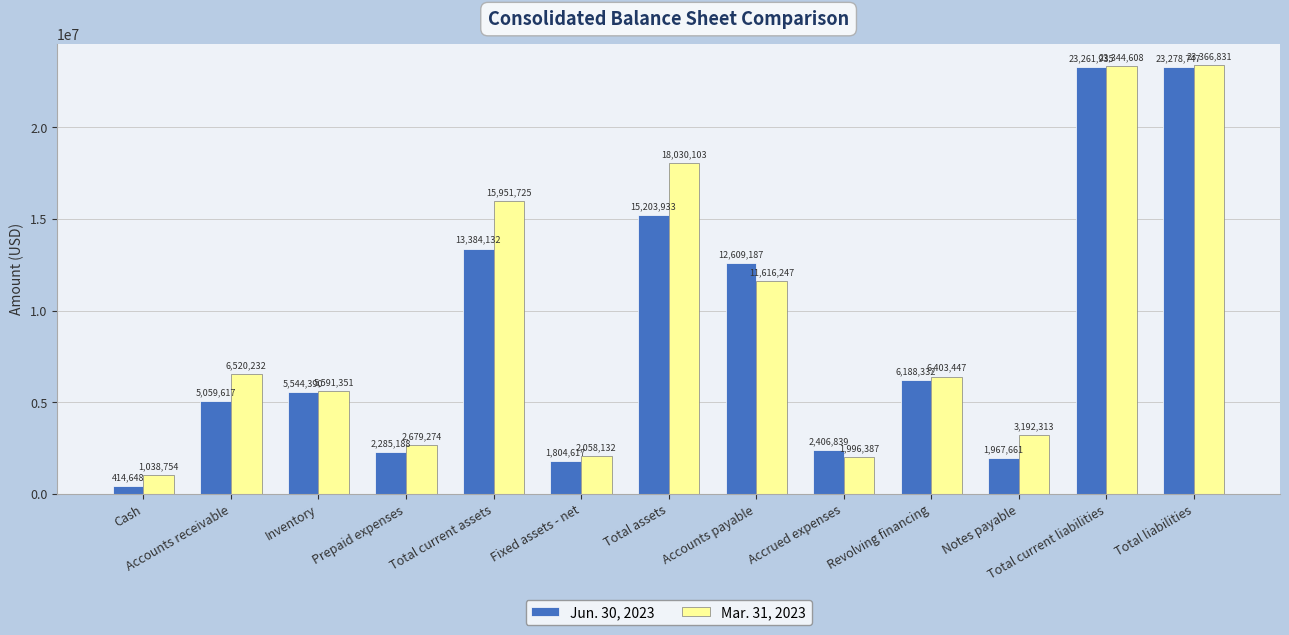

True or false: Mar. 31, 2023 has a value of 16065371 at Total liabilities.

False